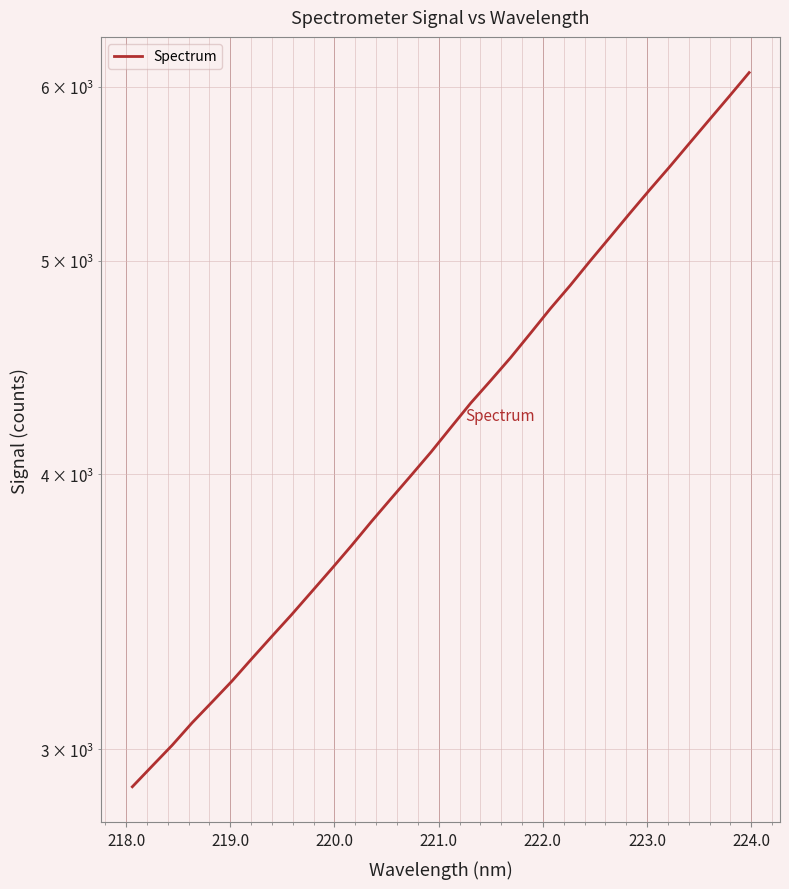

What is the value of the 12th point from the left?

3712.3